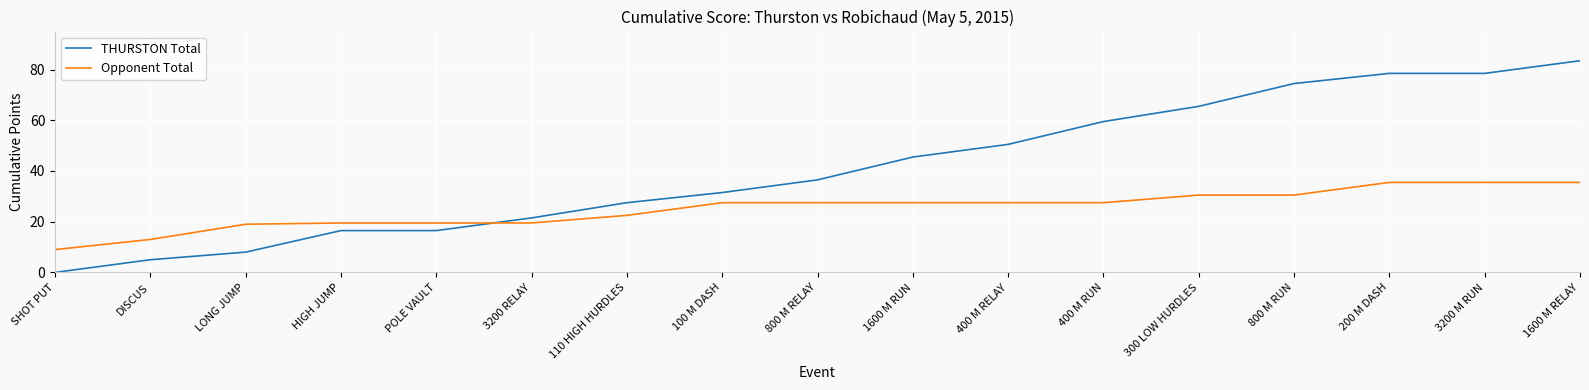

Reading right to left, list all the values displayed in this chart.

THURSTON Total: 1600 M RELAY=83.5	3200 M RUN=78.5	200 M DASH=78.5	800 M RUN=74.5	300 LOW HURDLES=65.5	400 M RUN=59.5	400 M RELAY=50.5	1600 M RUN=45.5	800 M RELAY=36.5	100 M DASH=31.5	110 HIGH HURDLES=27.5	3200 RELAY=21.5	POLE VAULT=16.5	HIGH JUMP=16.5	LONG JUMP=8.0	DISCUS=5.0	SHOT PUT=0.0
Opponent Total: 1600 M RELAY=35.5	3200 M RUN=35.5	200 M DASH=35.5	800 M RUN=30.5	300 LOW HURDLES=30.5	400 M RUN=27.5	400 M RELAY=27.5	1600 M RUN=27.5	800 M RELAY=27.5	100 M DASH=27.5	110 HIGH HURDLES=22.5	3200 RELAY=19.5	POLE VAULT=19.5	HIGH JUMP=19.5	LONG JUMP=19.0	DISCUS=13.0	SHOT PUT=9.0